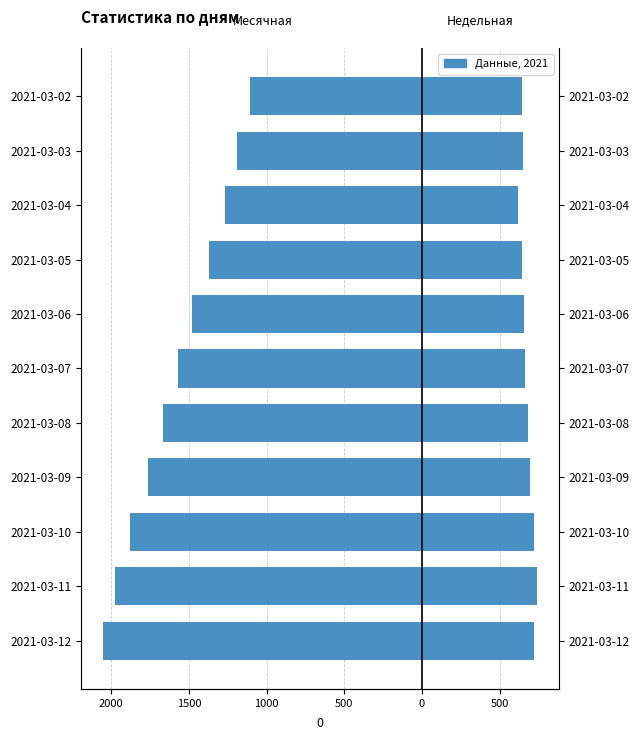

At how many categories does at least one series exceed -374?

11